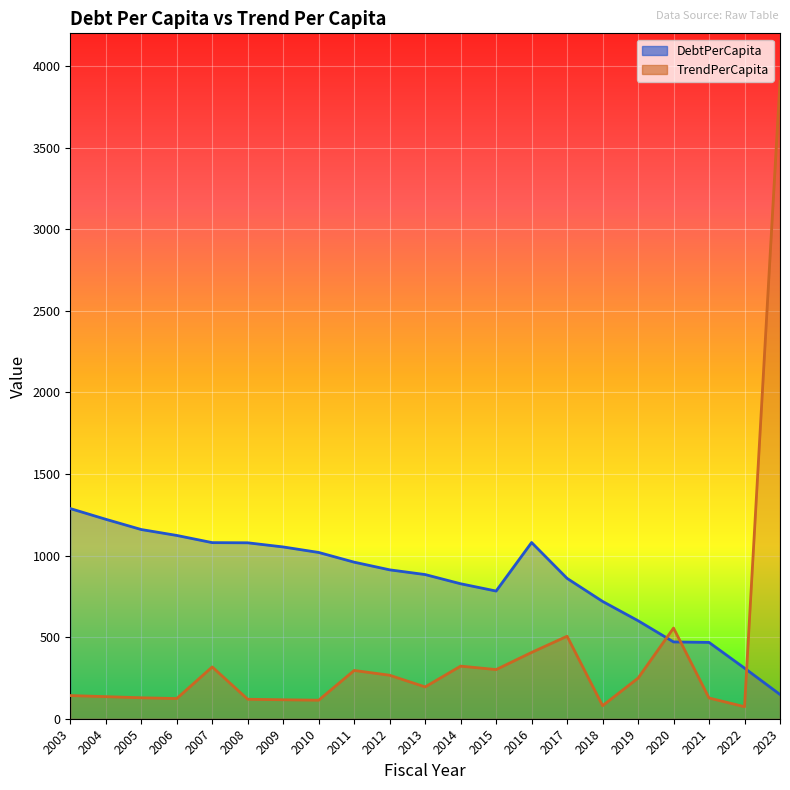

What is the value of the DebtPerCapita point at the 14th from the left?

1079.8